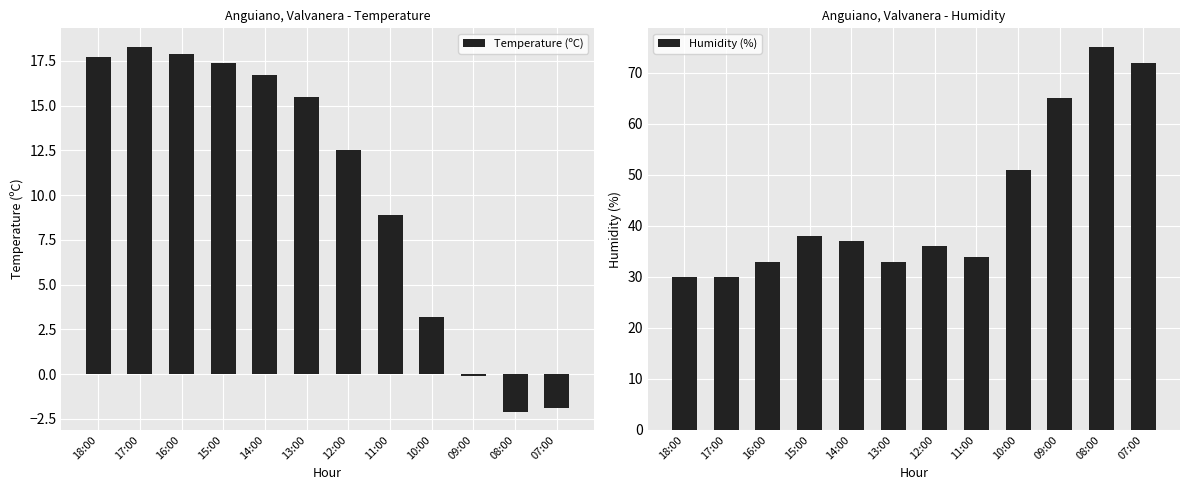

What position from the right is 07:00?

1